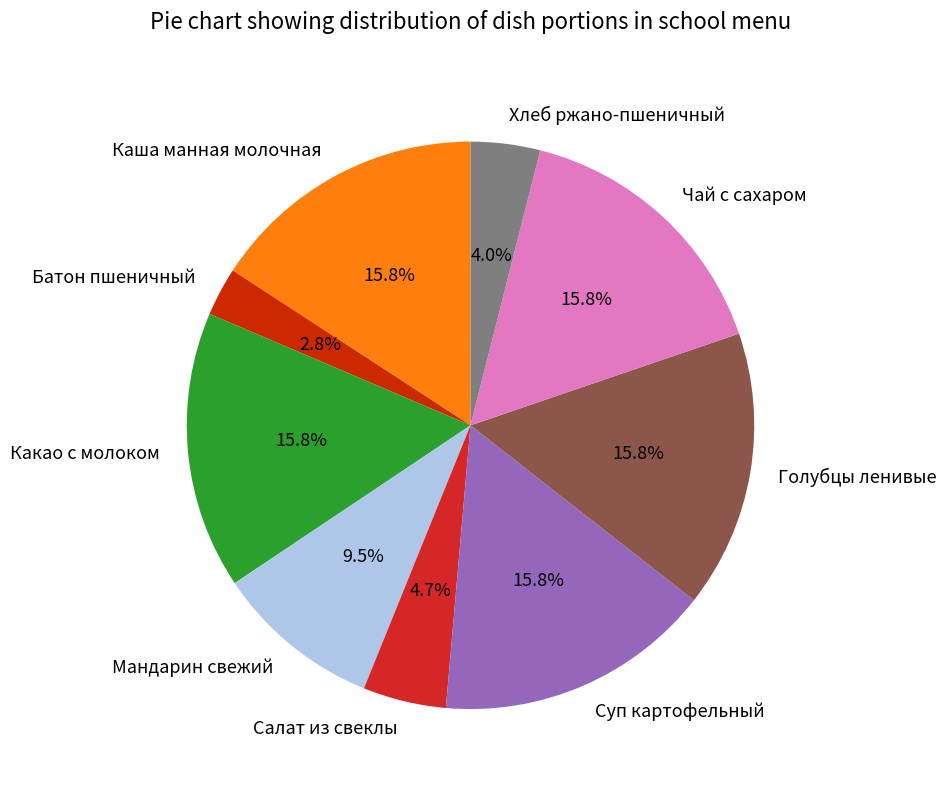

How many segments does this pie chart have?

9